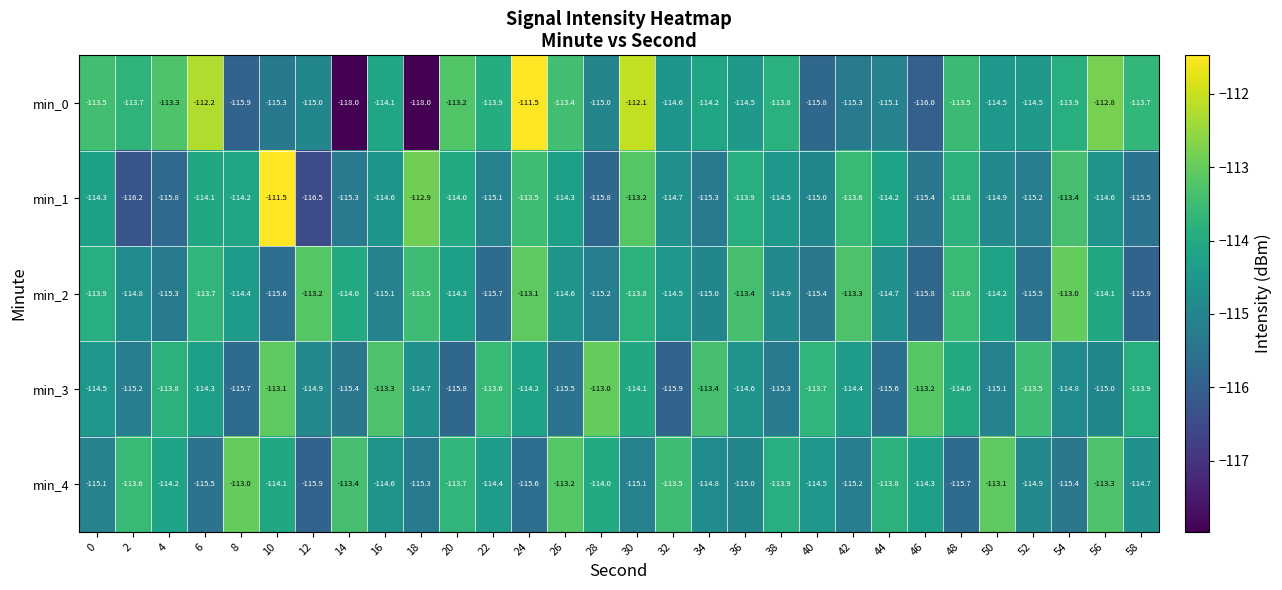

How many series are shown in this chart?

5